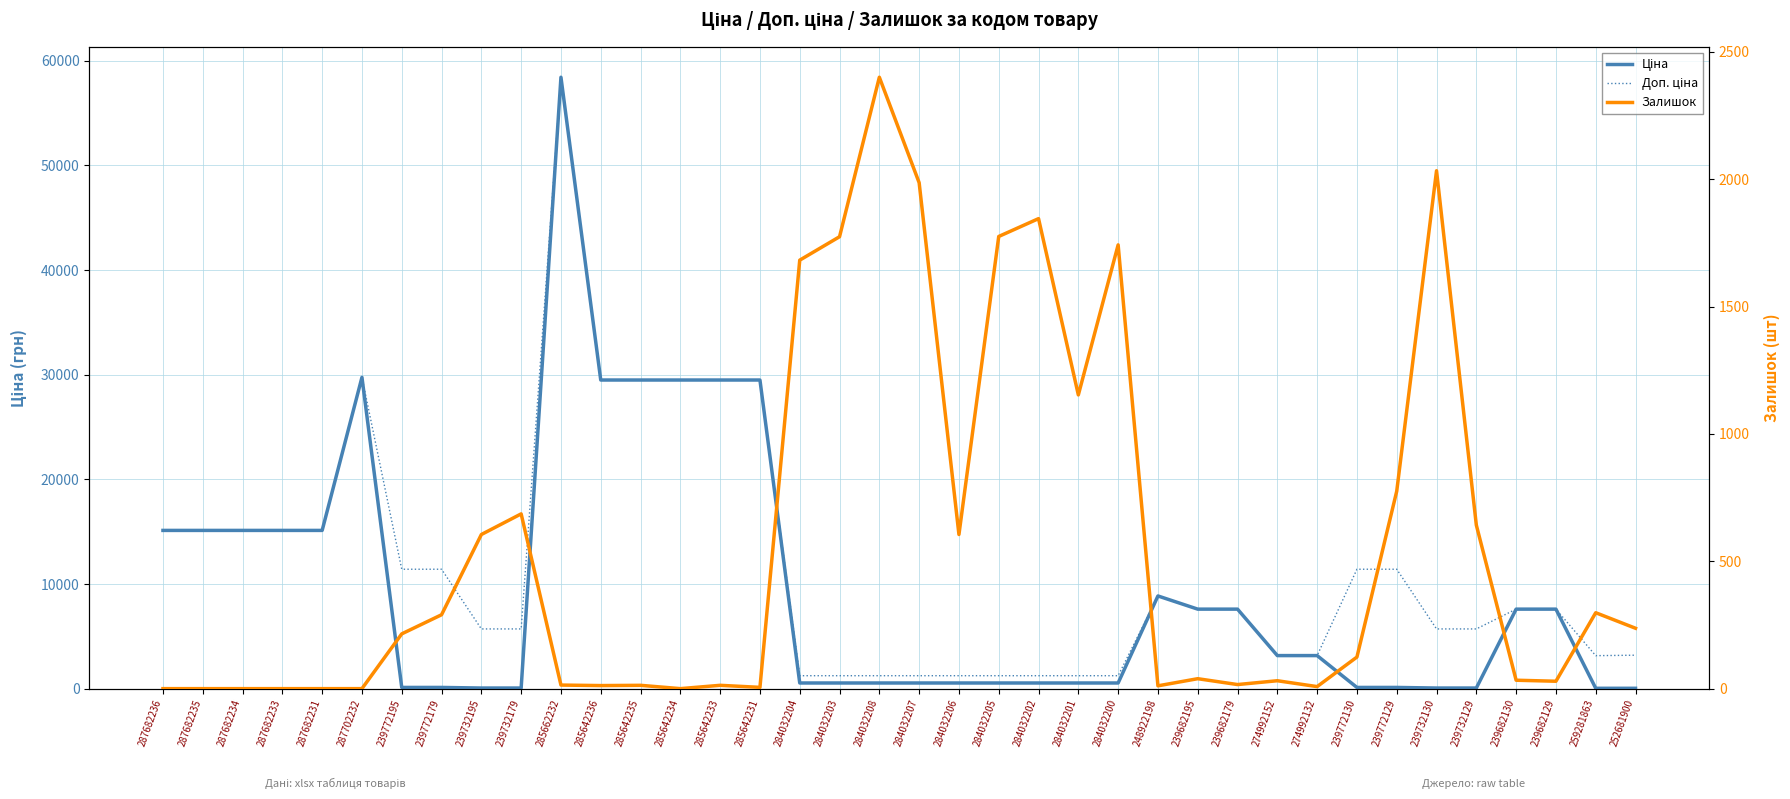

In Доп. ціна, how many points are higher than both neighbors (excluding endpoints)?

3